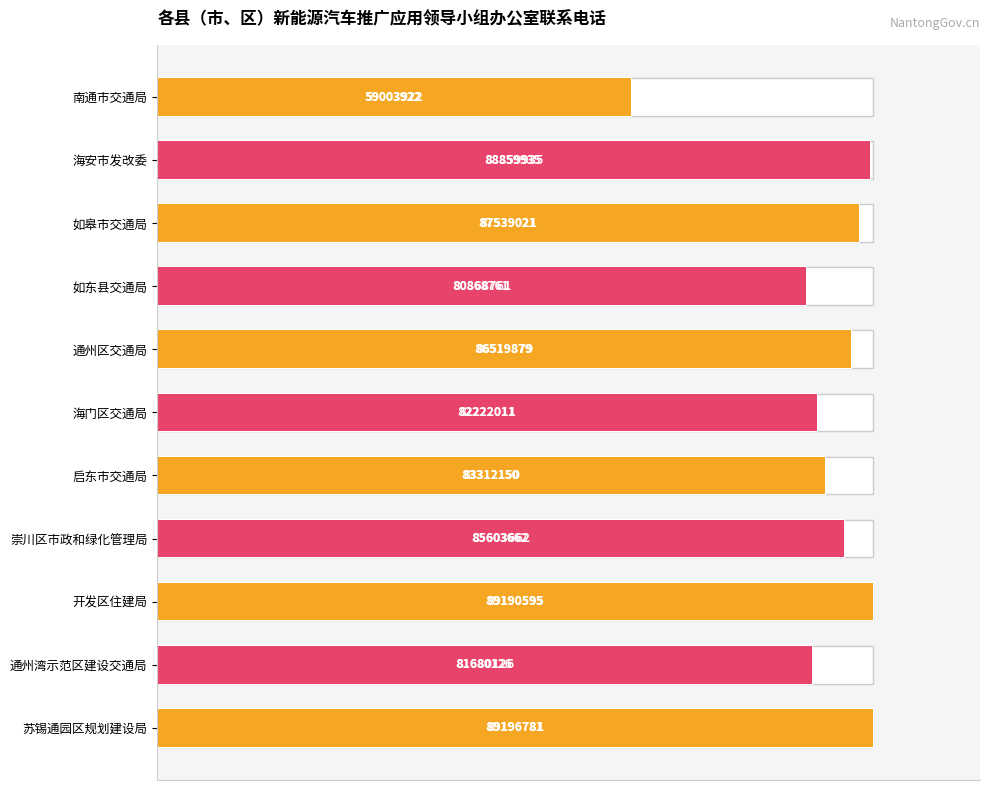

The chart shows a value of 66.3 at 如皋市交通局. True or false?

False